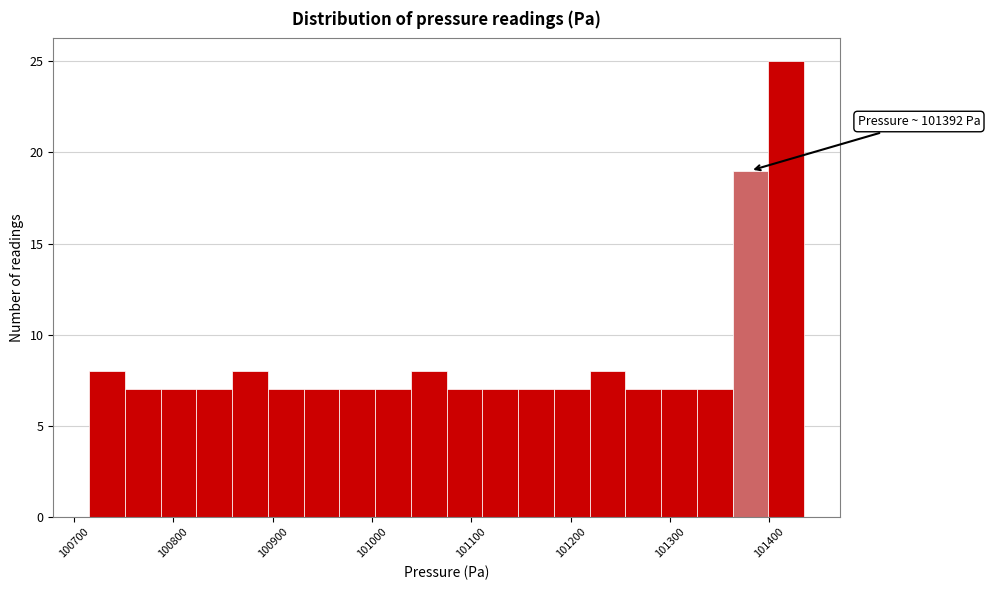

Around what value on the x-axis is the tallest bar? Give the approximate position of its centre, as read against the axis.

101420